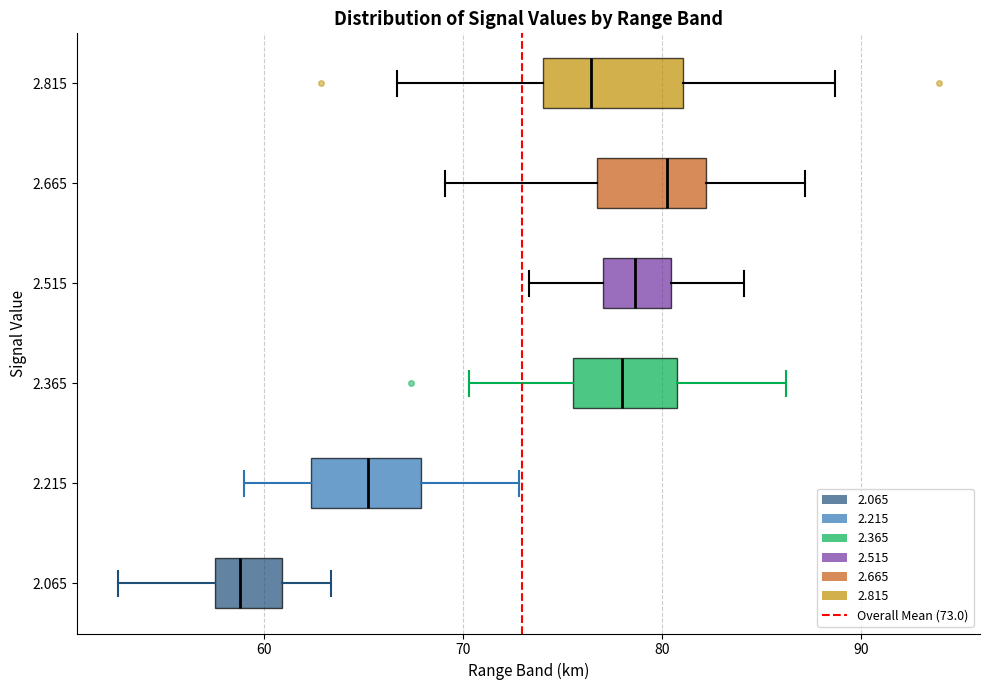

Which box is the widest, from its left edge to its right edge?

2.815